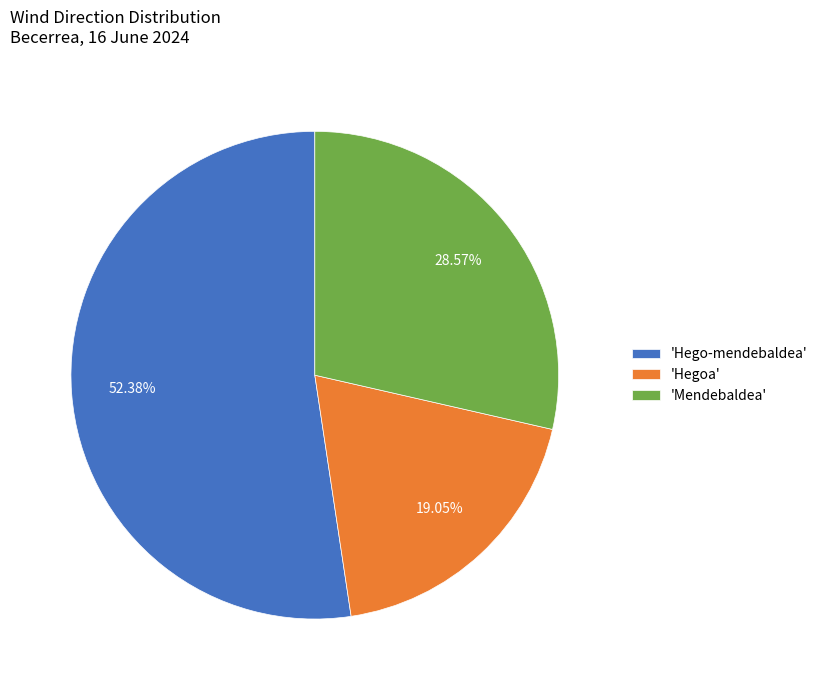

What is the ratio of the value at 'Hegoa' to the value at 'Mendebaldea'?

0.7